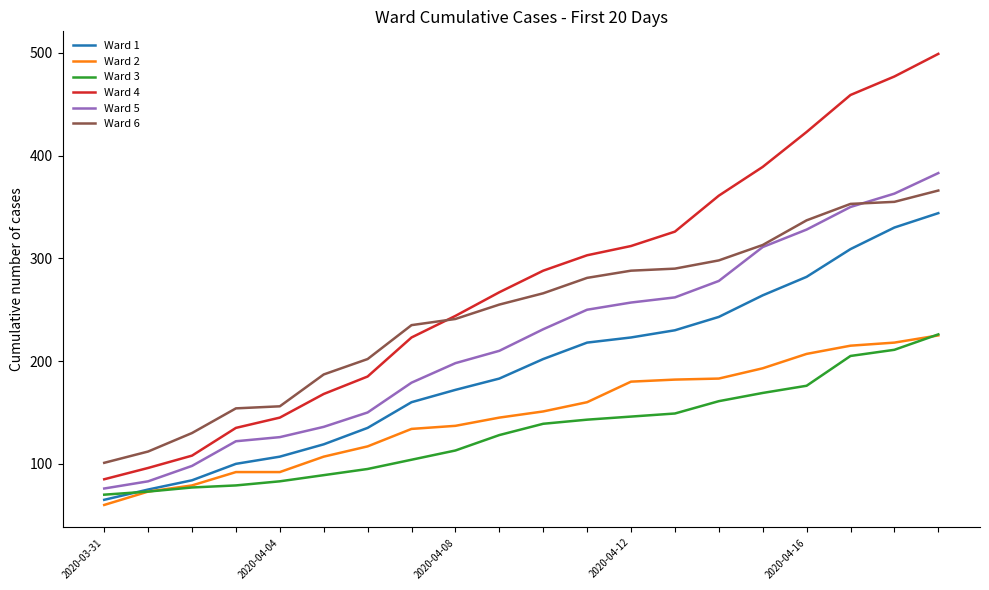

What is the maximum value for Ward 3?

226